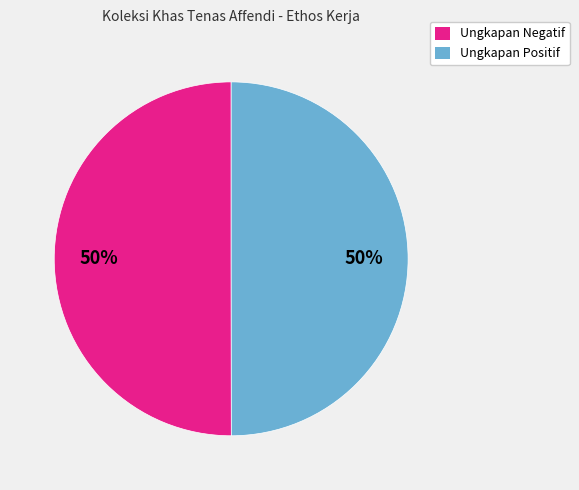

To the nearest percent, what is the average slice percentage?

50%